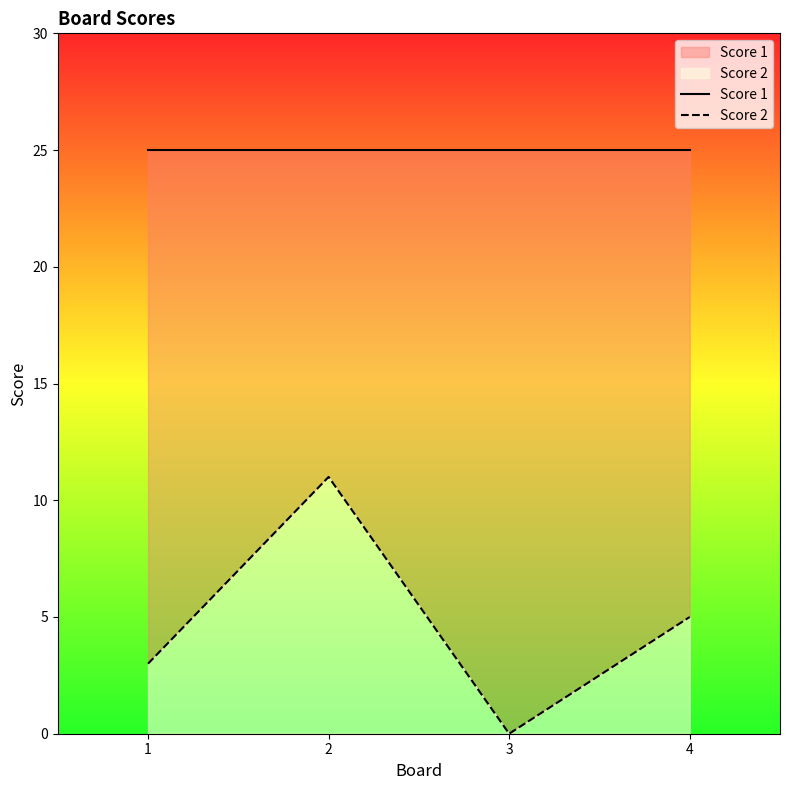

Reading left to right, transcribe all the data shown in this chart.

Score 1: 25	25	25	25
Score 2: 3	11	0	5